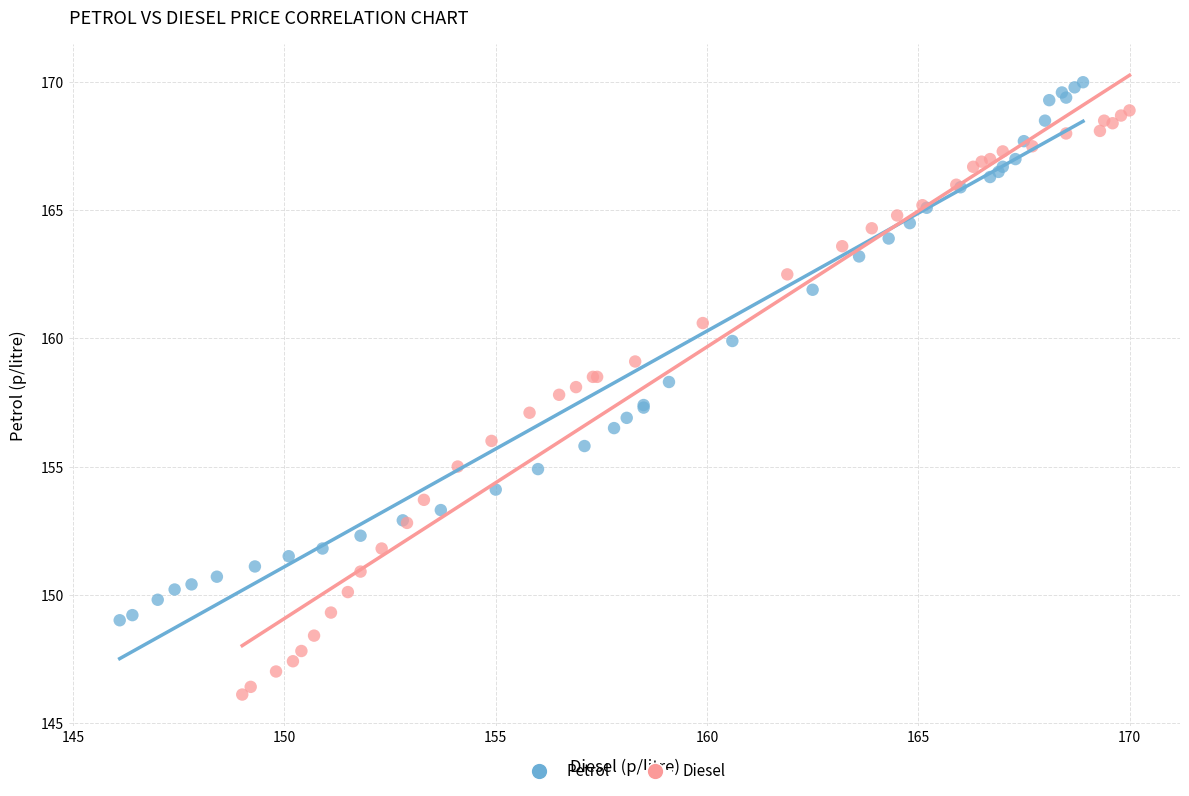

Which series reaches the minimum Y coordinate?

Diesel